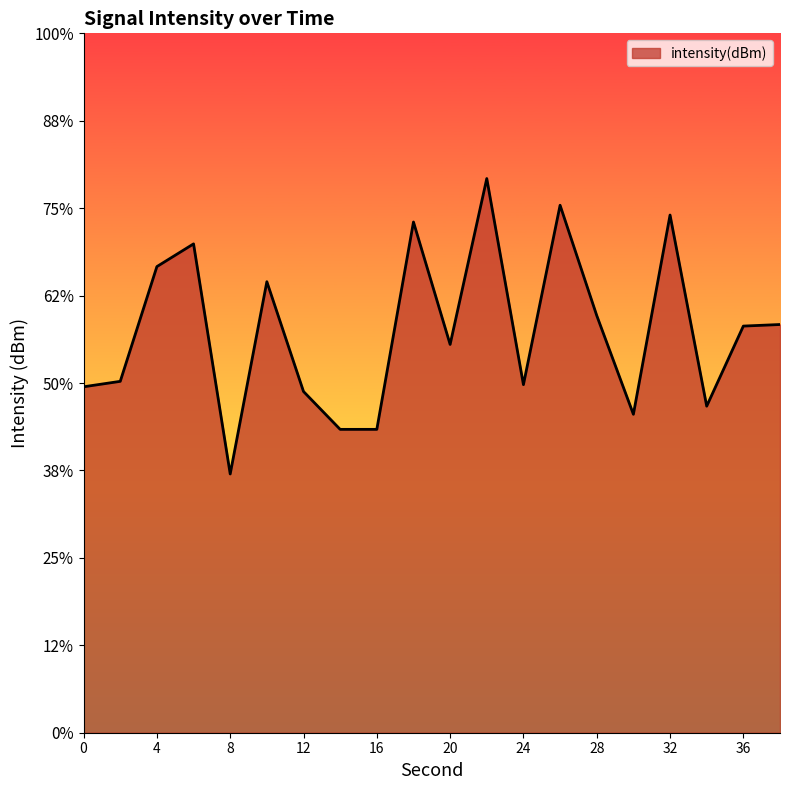

List the labels in order of value, largest first.

22, 26, 32, 18, 6, 4, 10, 28, 38, 36, 20, 2, 24, 0, 12, 34, 30, 16, 14, 8